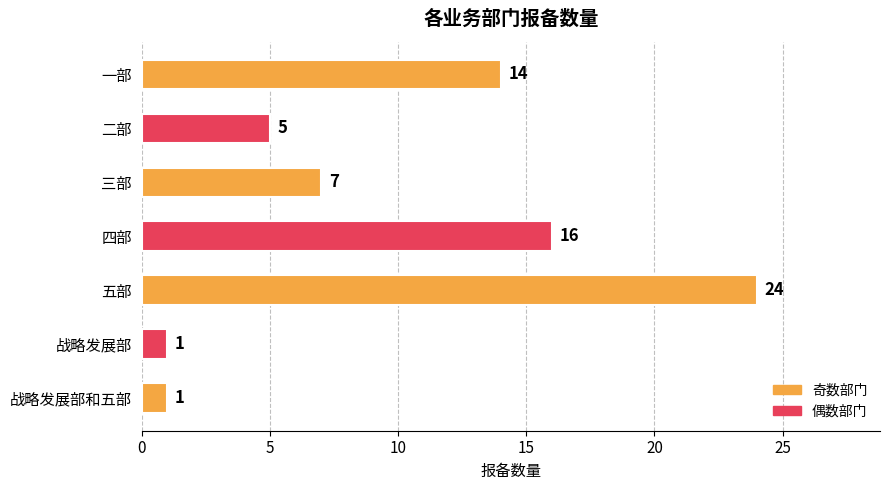

Is it true that the value at 一部 is 14?

True